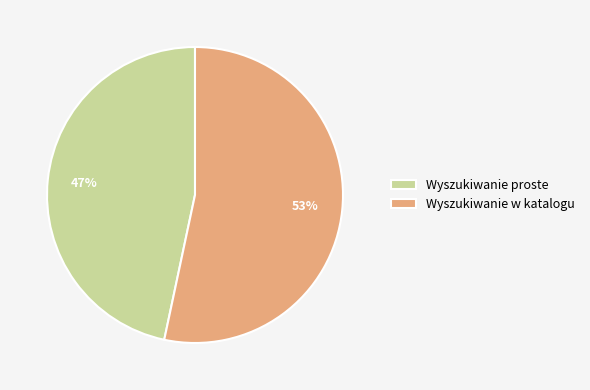

Count the number of slices in the pie.

2